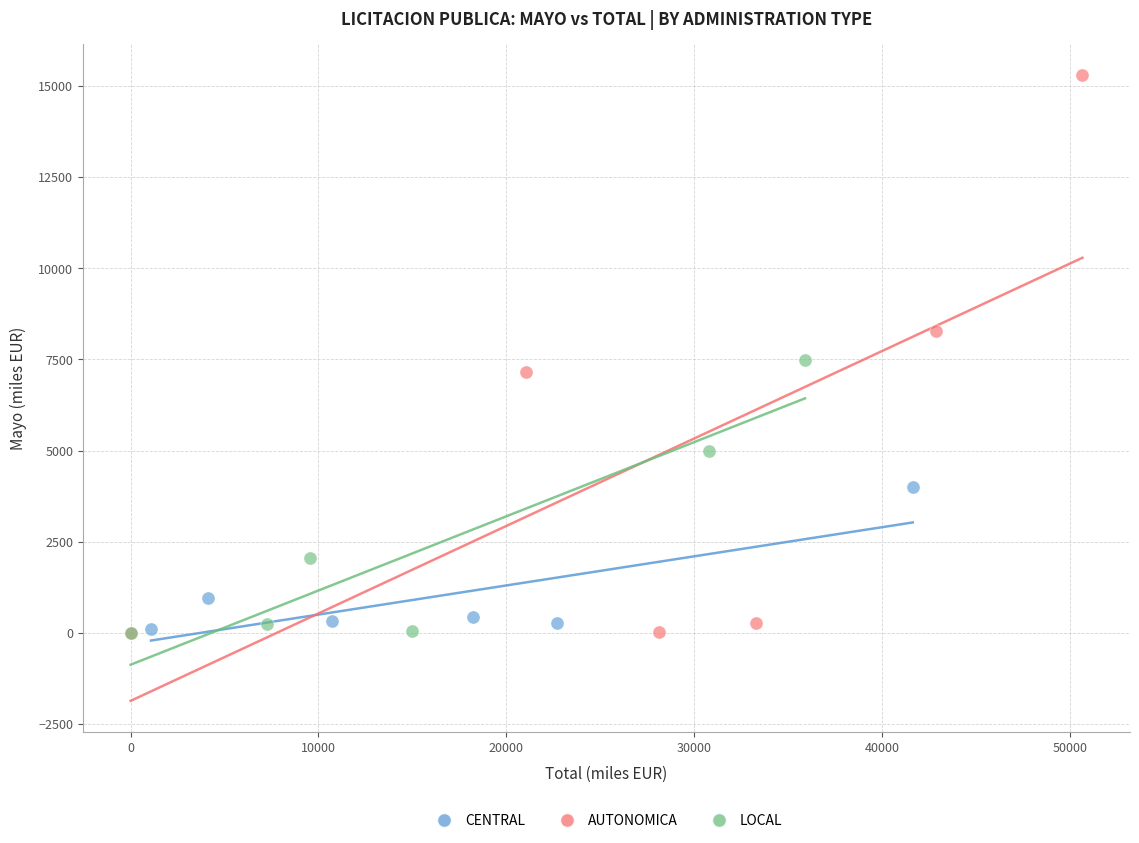

Which series contains the highest Y value?

AUTONOMICA